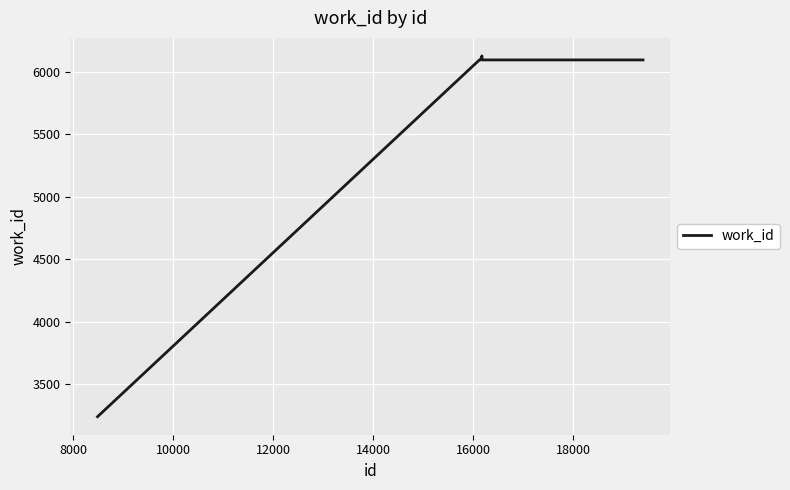

What is the difference between the maximum and minimum values?

2886